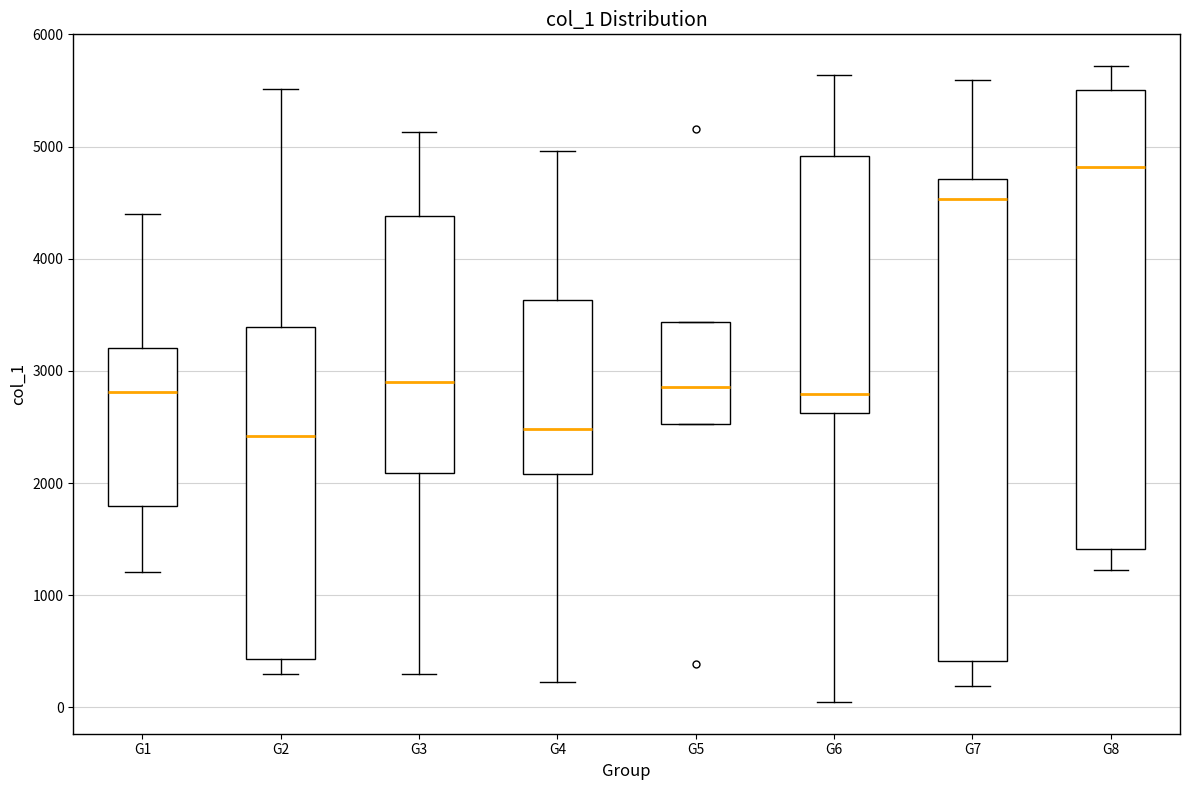

Which box's median line is the highest?

G8